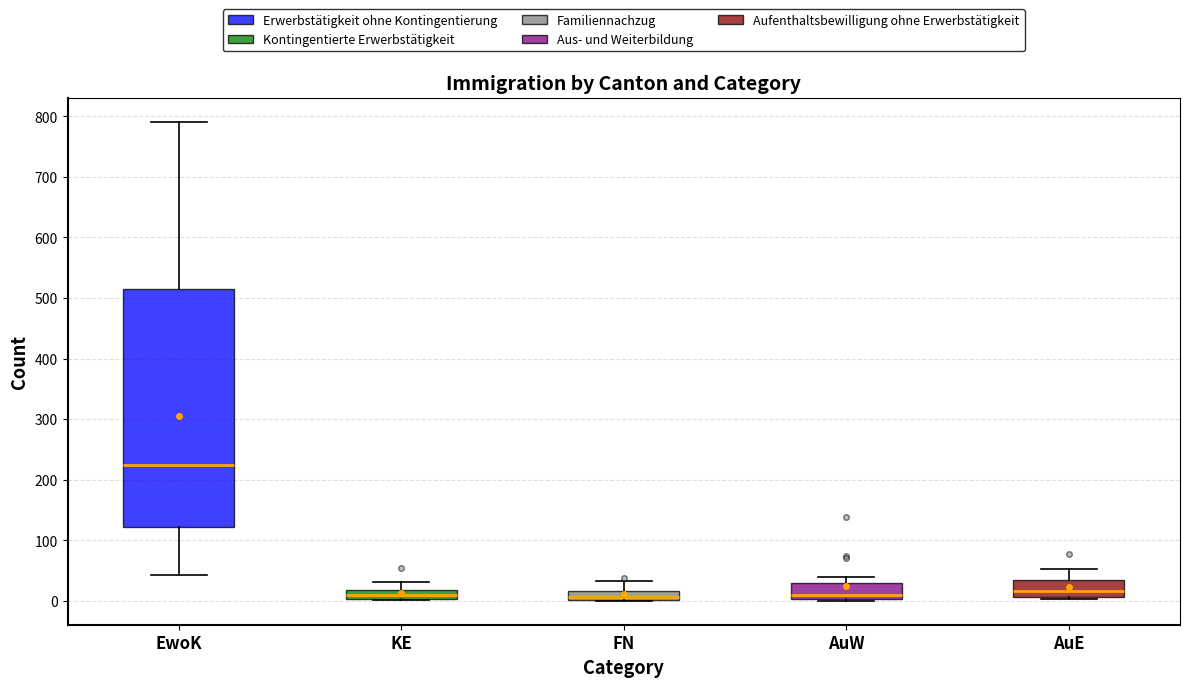

Comparing the boxes themselves (not the whiskers), which one is the tallest?

EwoK